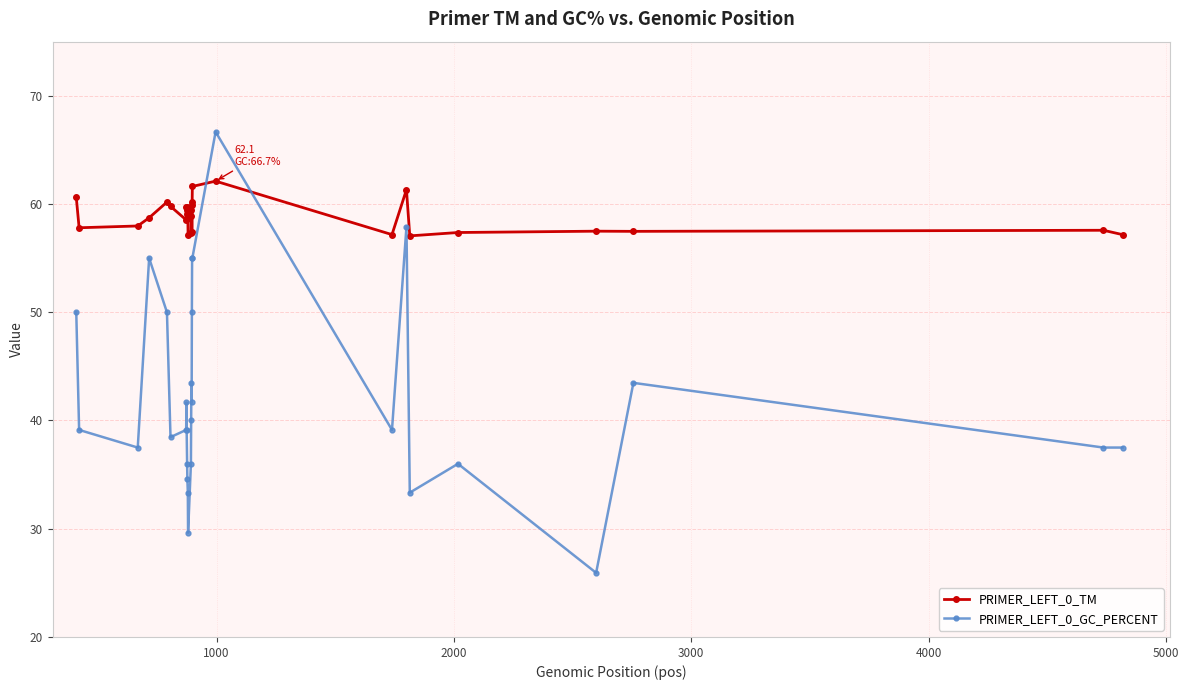

Count the number of data series in this chart.

2